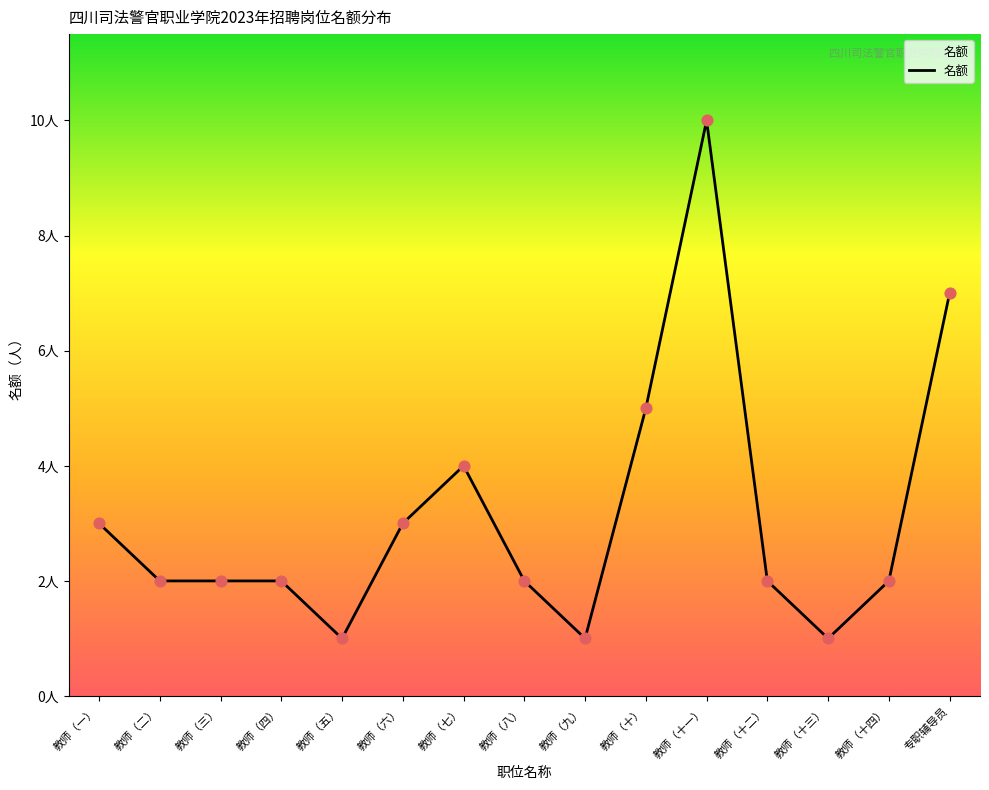

What is the ratio of the value at 教师（二） to the value at 教师（八）?

1.0